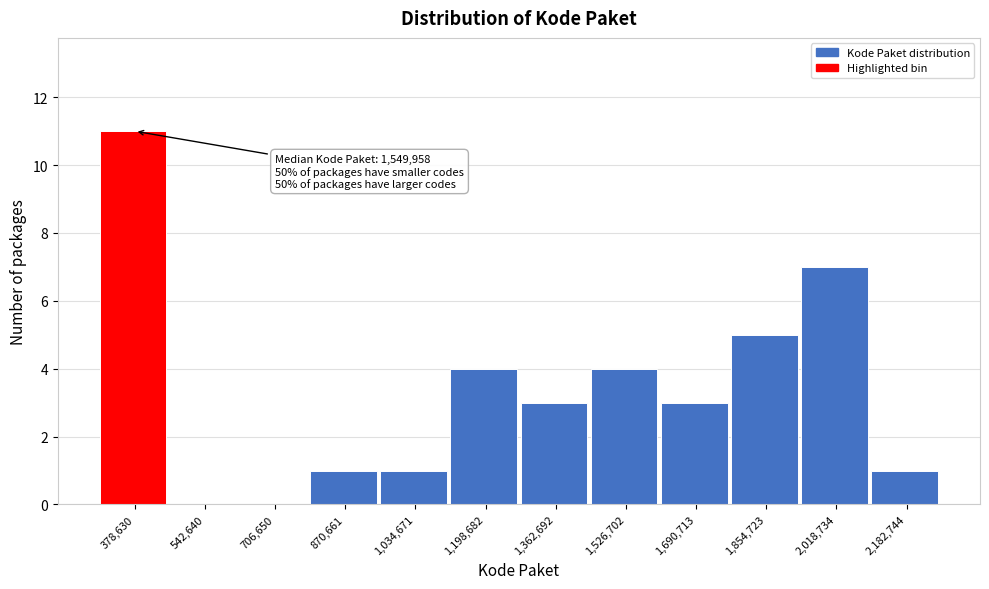

Reading right to left, transcribe all the data shown in this chart.

2,182,744=1	2,018,734=7	1,854,723=5	1,690,713=3	1,526,702=4	1,362,692=3	1,198,682=4	1,034,671=1	870,661=1	706,650=0	542,640=0	378,630=11